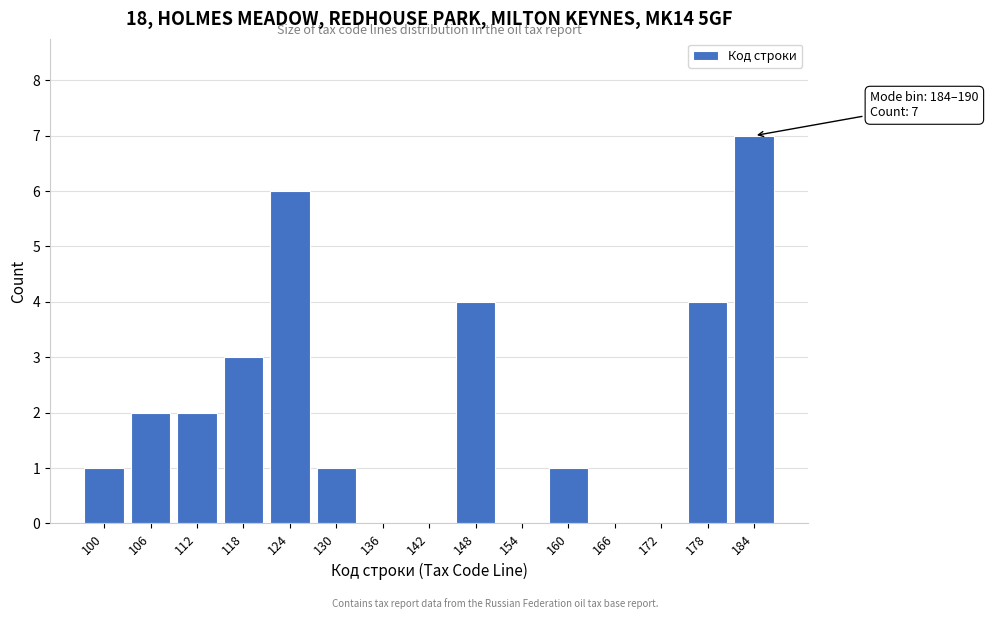

Reading left to right, transcribe all the data shown in this chart.

100=1	106=2	112=2	118=3	124=6	130=1	136=0	142=0	148=4	154=0	160=1	166=0	172=0	178=4	184=7